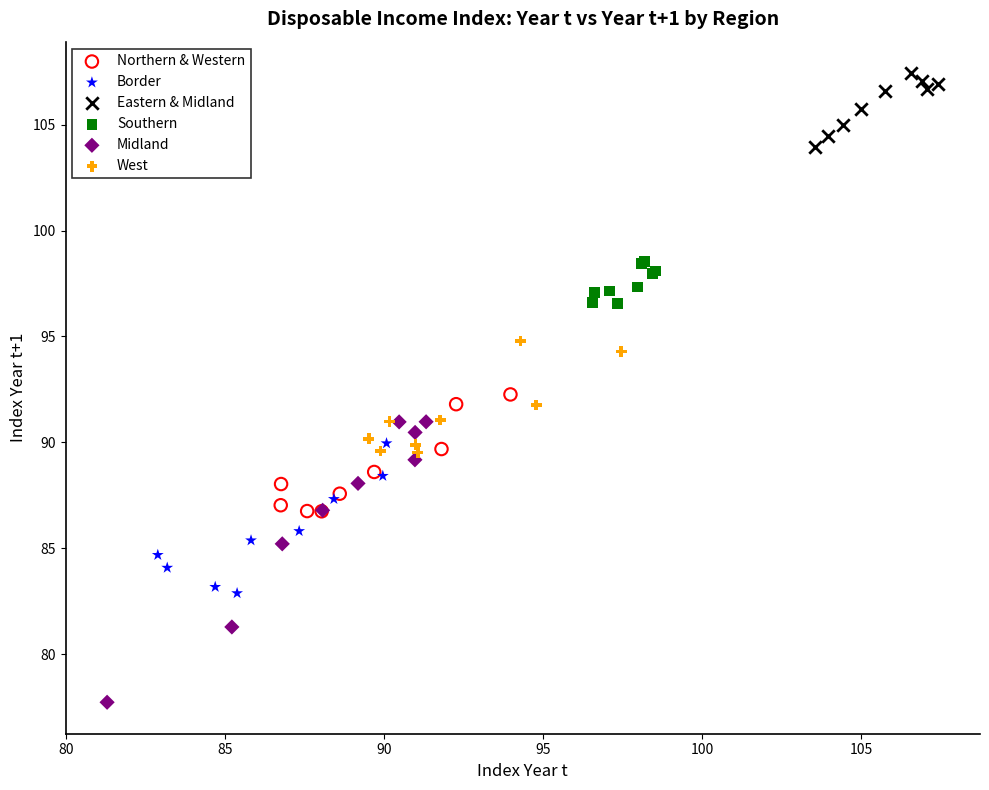

Which series contains the lowest Y value?

Midland